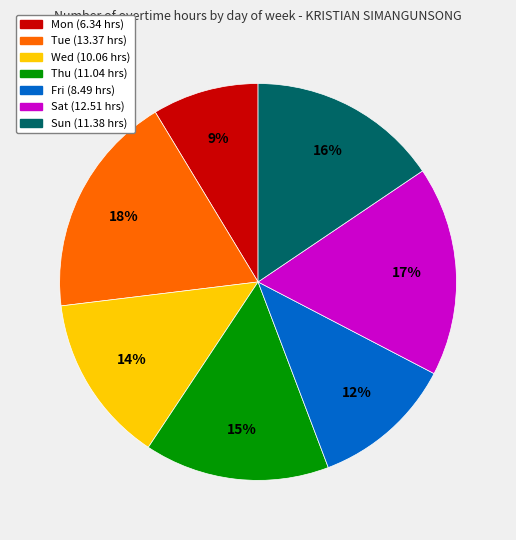

Which slice is the smallest?

Mon